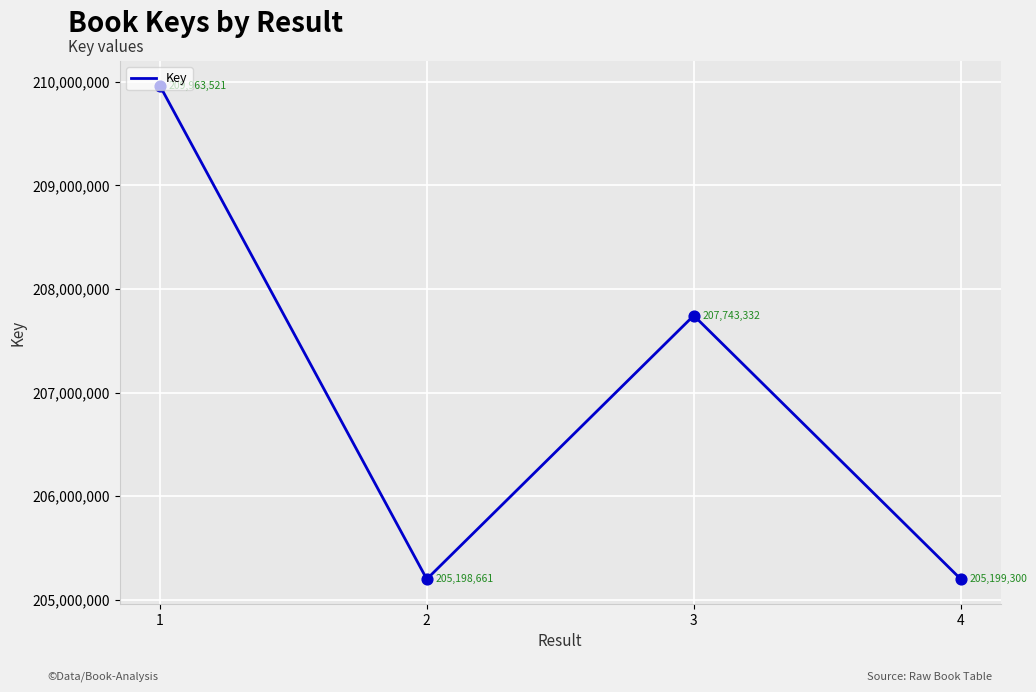

Between 4 and 2, which is larger?

4